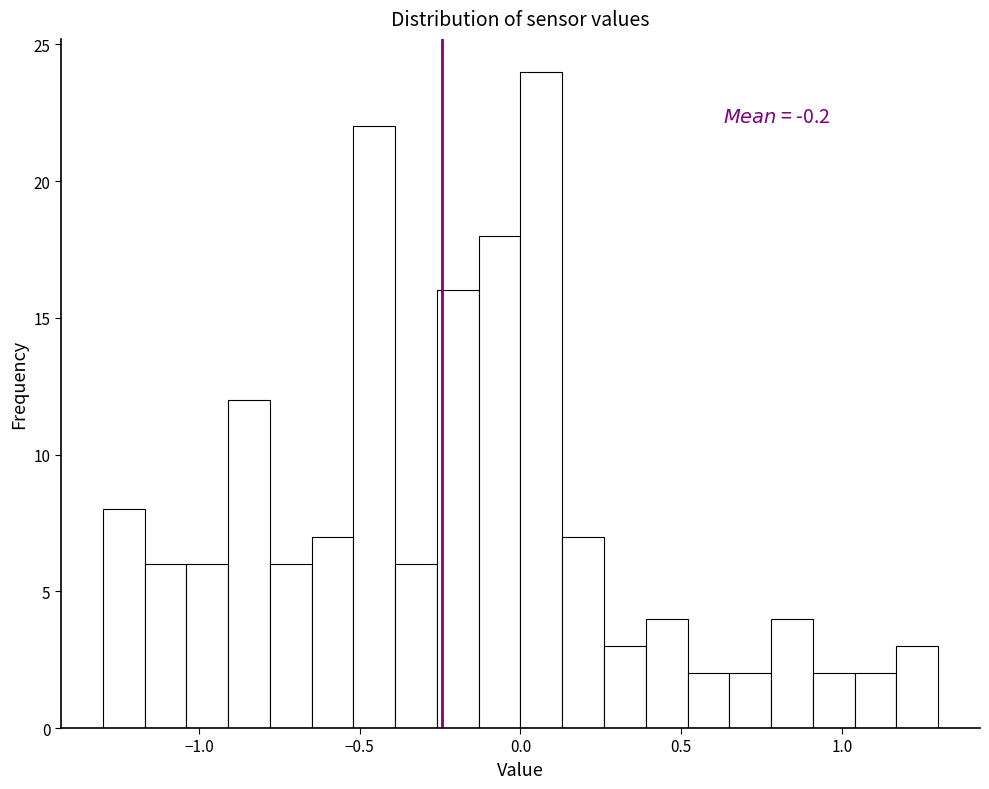

Read against the x-axis, roughly where is the centre of the tallest bar?

0.05